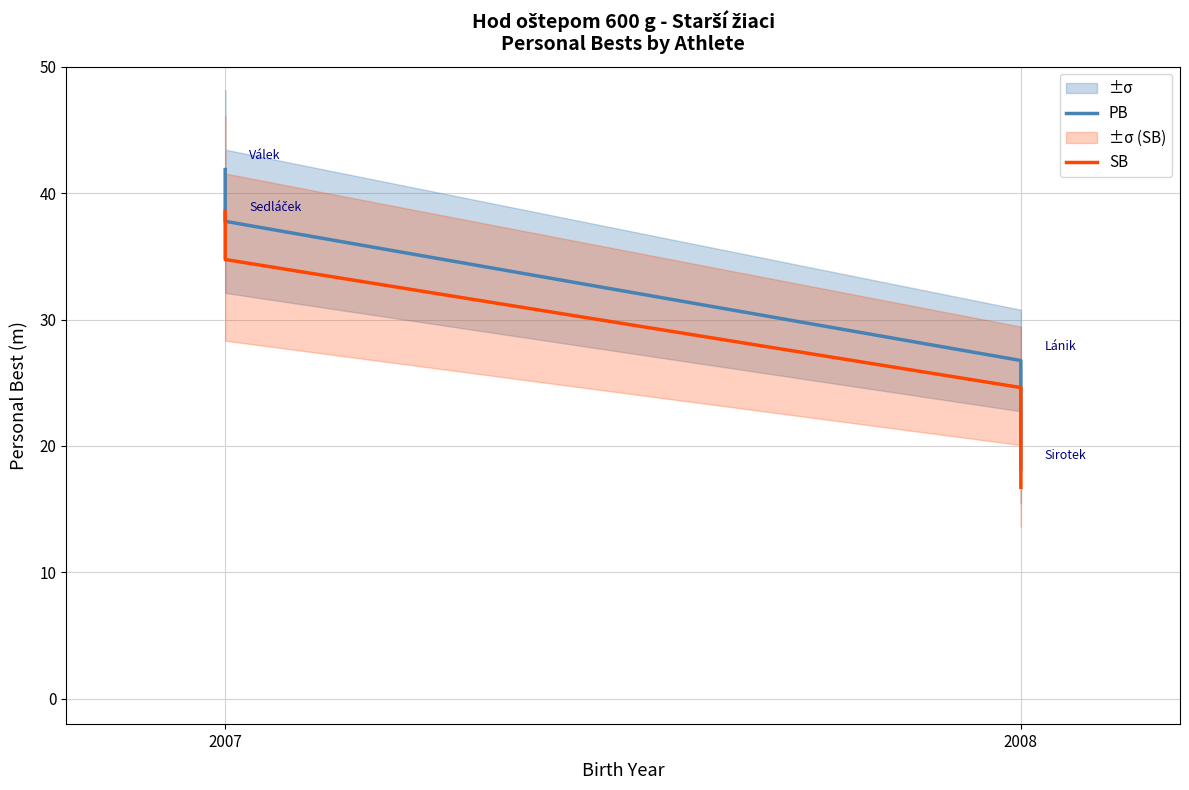

True or false: PB and SB cross at least once.

False